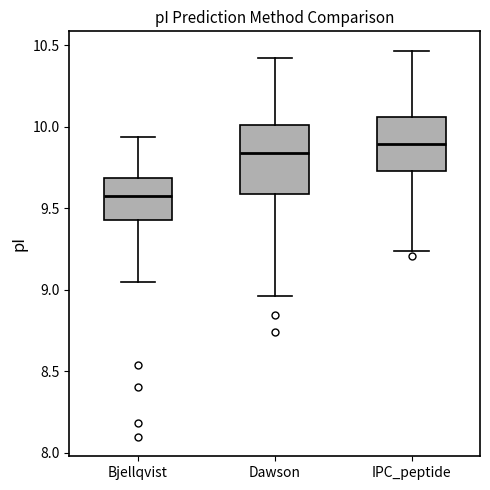

Reading left to right, transcribe this box plot: for each box, give where its median line is, the range the box spans, and where its two whiskers end, as read against the y-axis. The values are not printed on the chart, so give them approximately, as read against the axis.

Bjellqvist: median 9.60, box 9.45 to 9.70, whiskers 9.05 to 9.95
Dawson: median 9.85, box 9.60 to 10.00, whiskers 8.95 to 10.40
IPC_peptide: median 9.90, box 9.75 to 10.05, whiskers 9.25 to 10.45